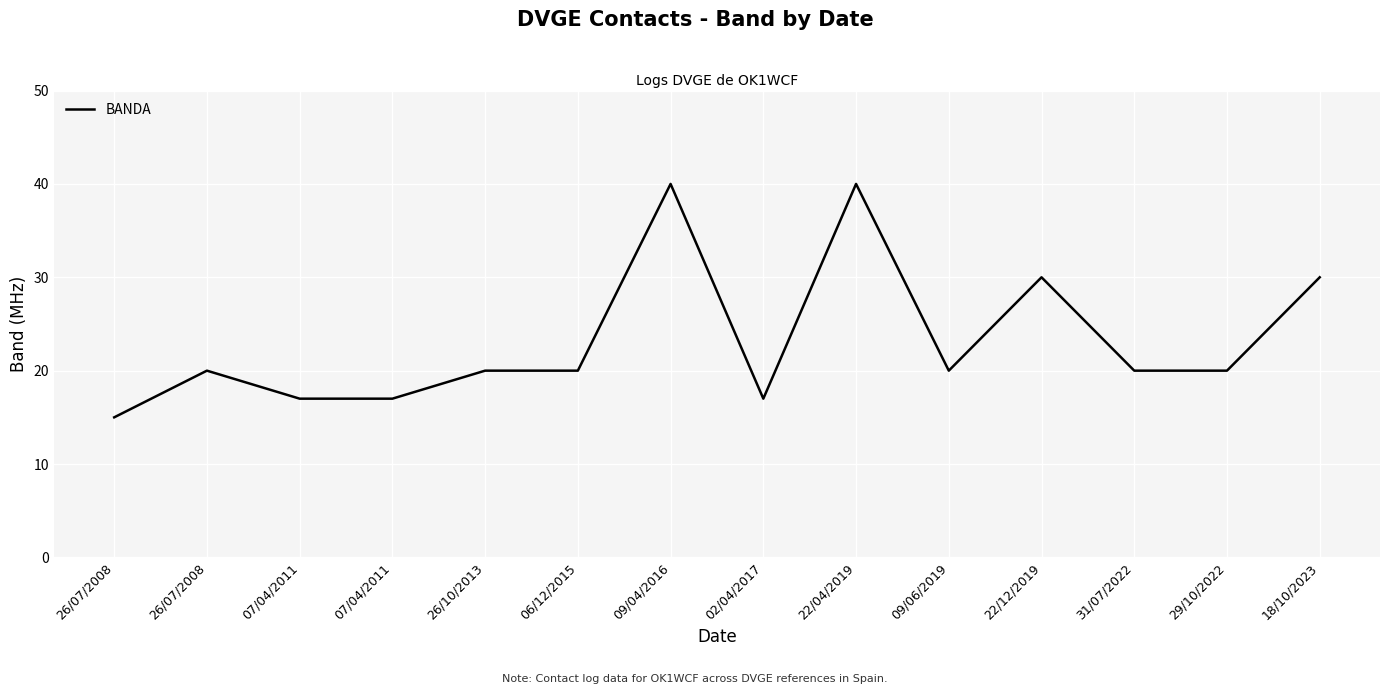

The chart shows a value of 17 at 02/04/2017. True or false?

True